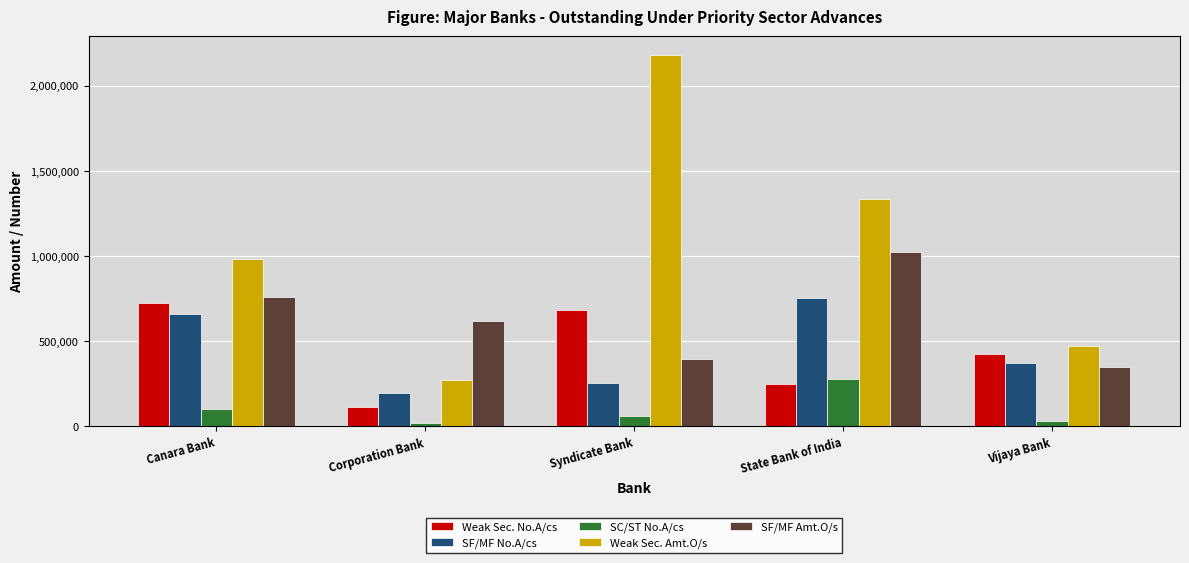

What position from the right is Syndicate Bank?

3